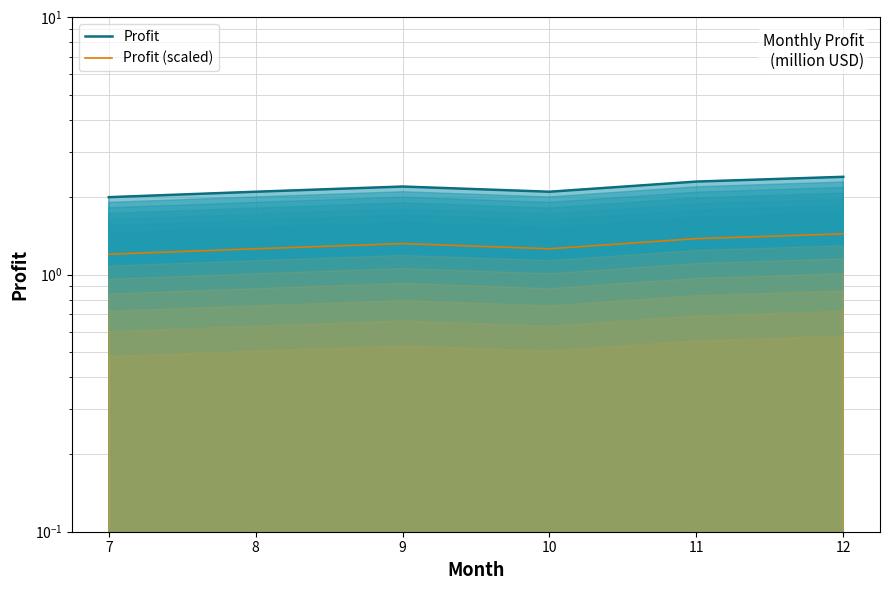

Reading right to left, extract all data points from this chart.

Profit: 12=2.4	11=2.3	10=2.1	9=2.2	8=2.1	7=2.0
Profit (scaled): 12=1.4	11=1.4	10=1.3	9=1.3	8=1.3	7=1.2